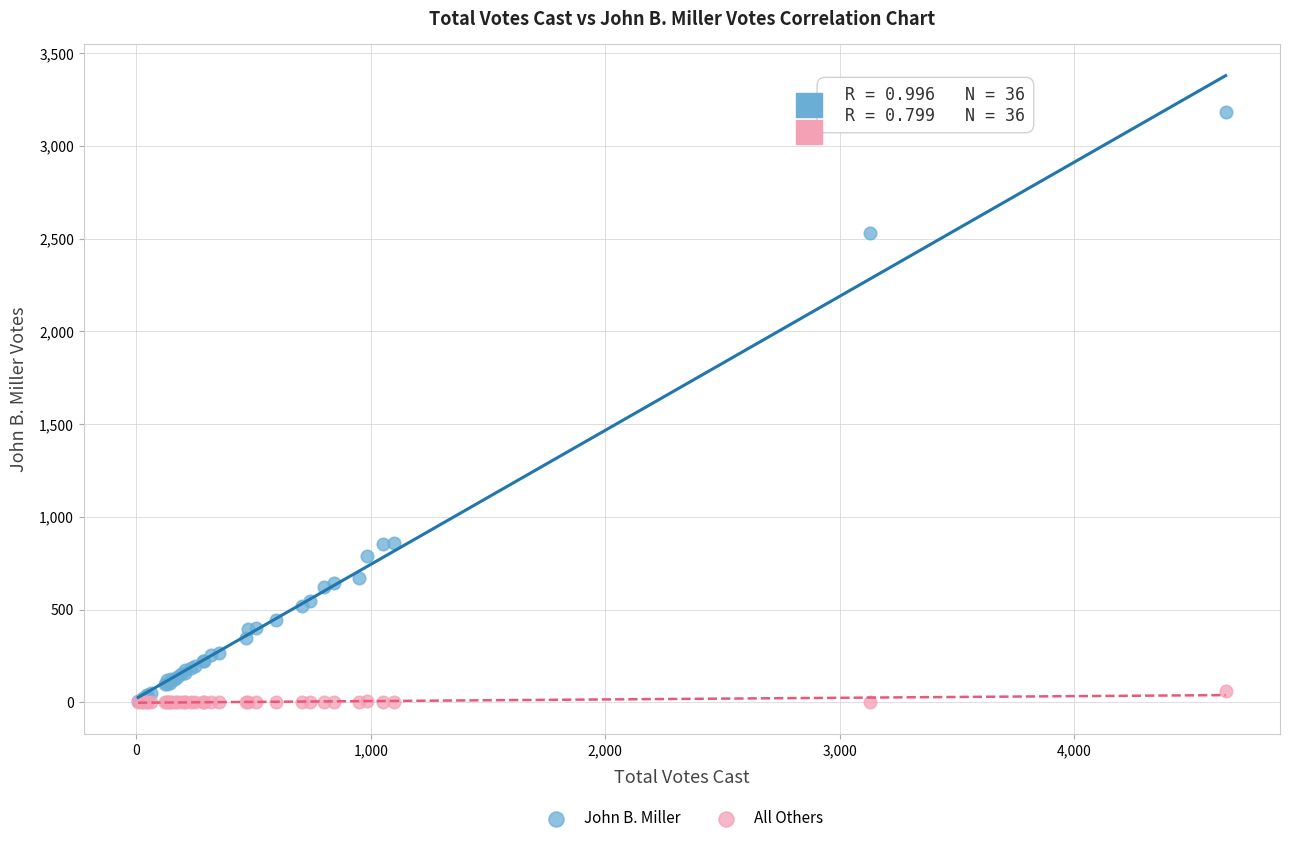

Which series contains the highest Y value?

John B. Miller